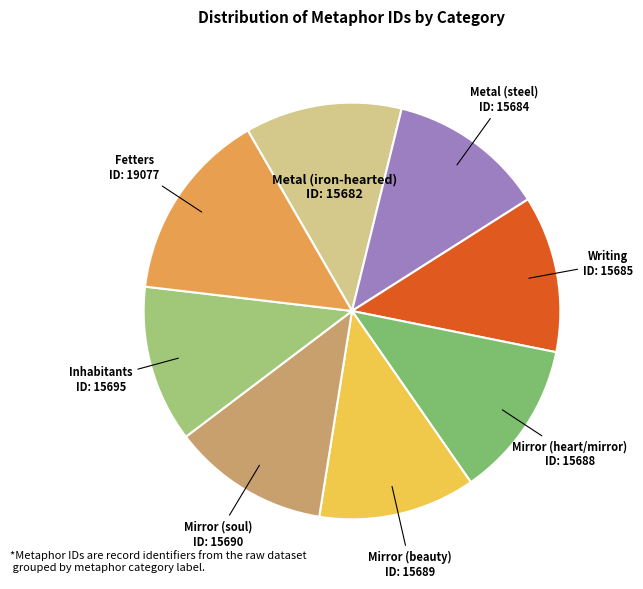

What is the smallest slice in the pie chart?

Metal (iron-hearted)